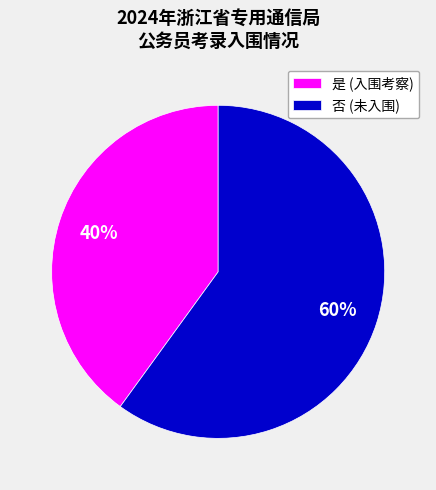

Is there a majority slice in this chart?

Yes